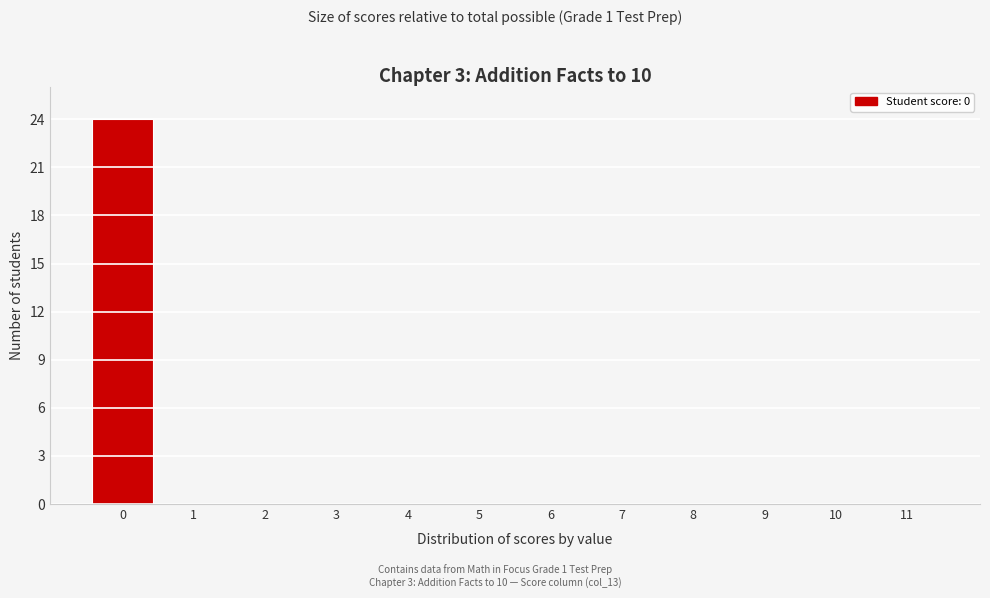

Reading left to right, what are all the values shown in this chart?

0=24	1=0	2=0	3=0	4=0	5=0	6=0	7=0	8=0	9=0	10=0	11=0